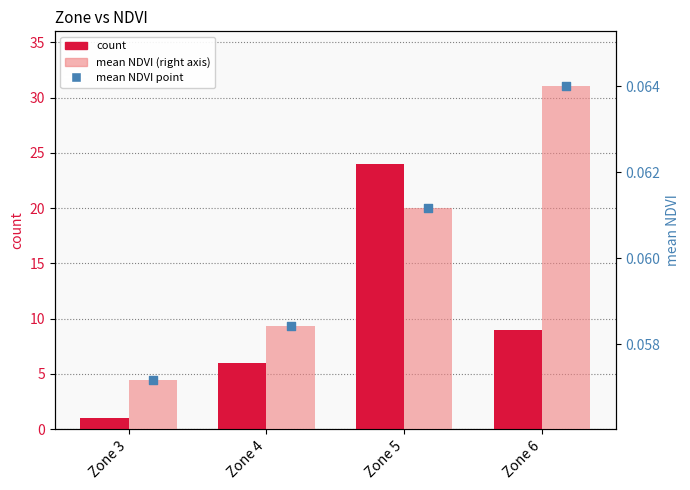

Which series has the largest Y range (max minus min)?

count